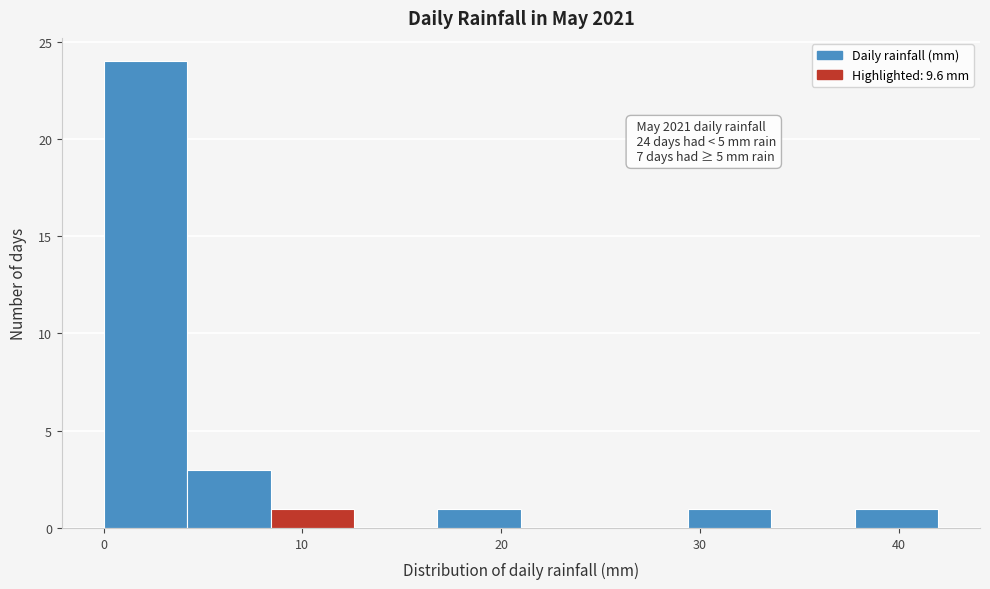

Over which range of the x-axis is the bar tallest?

0.0 to 4.2